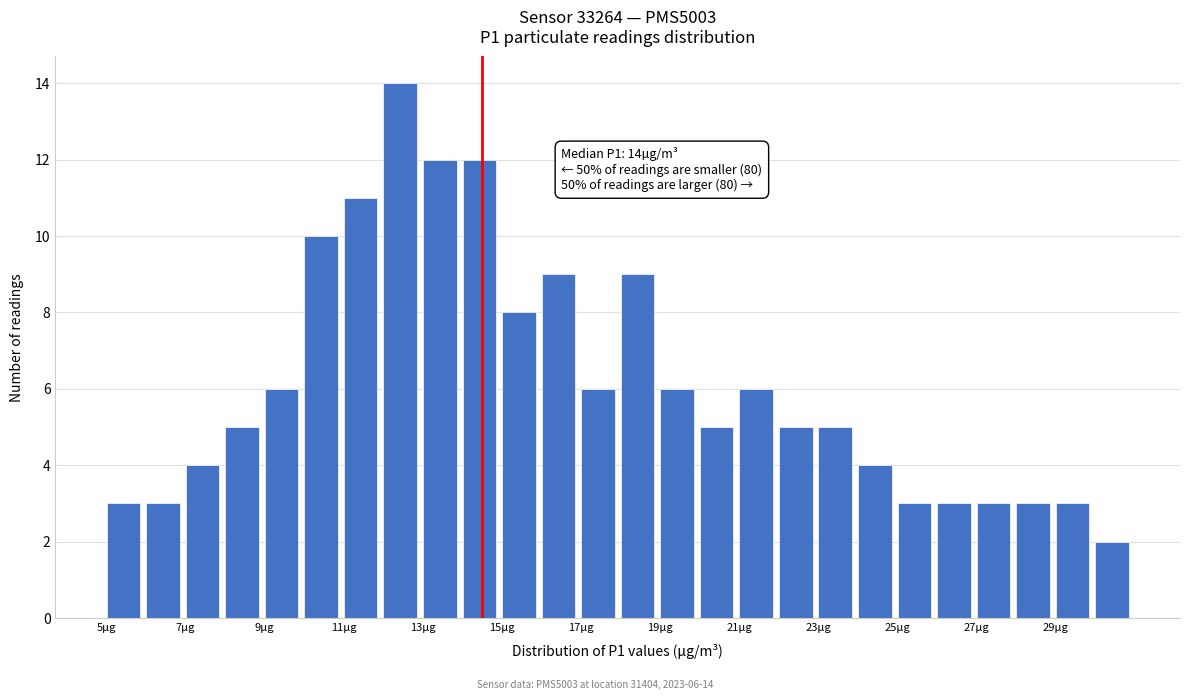

Over which range of the x-axis is the bar tallest?

12 to 13